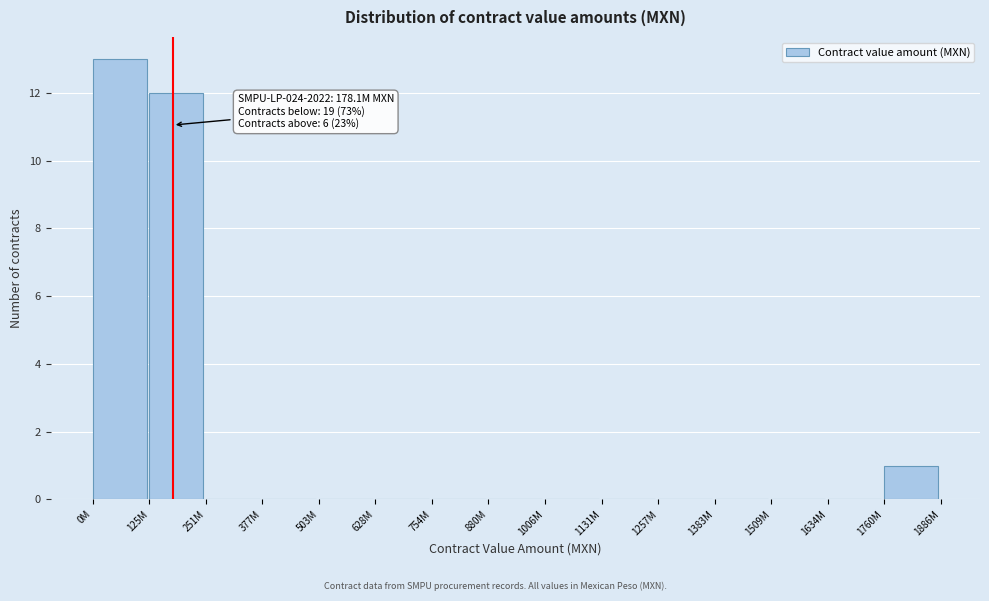

Reading left to right, what are all the values shown in this chart?

0M=13	125M=12	251M=0	377M=0	503M=0	628M=0	754M=0	880M=0	1006M=0	1131M=0	1257M=0	1383M=0	1509M=0	1634M=0	1760M=1